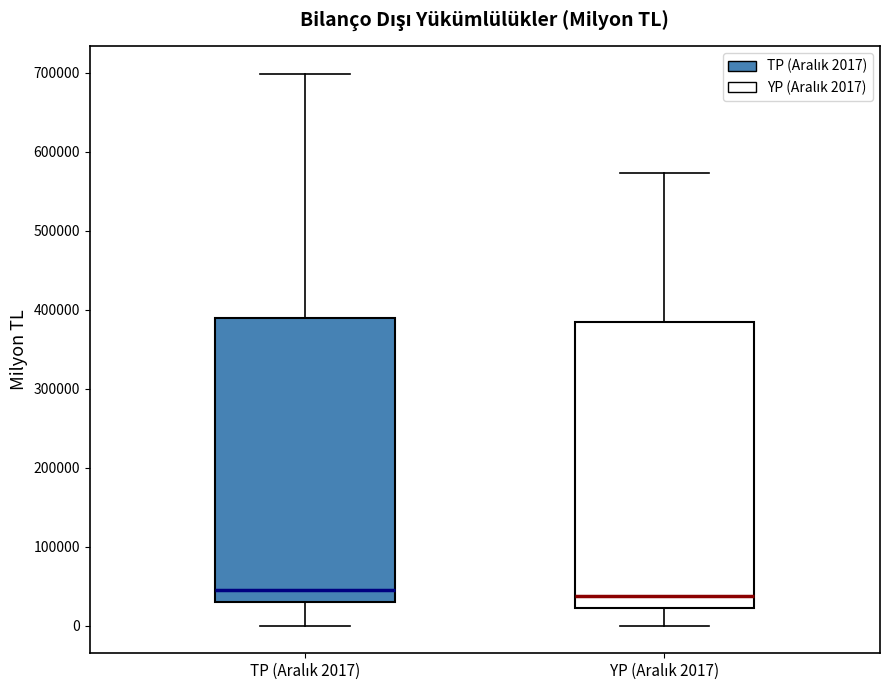

Where is the upper edge of the box for TP (Aralık 2017) on the y-axis? The values are not printed on the chart, so give them approximately, as read against the axis.

390000